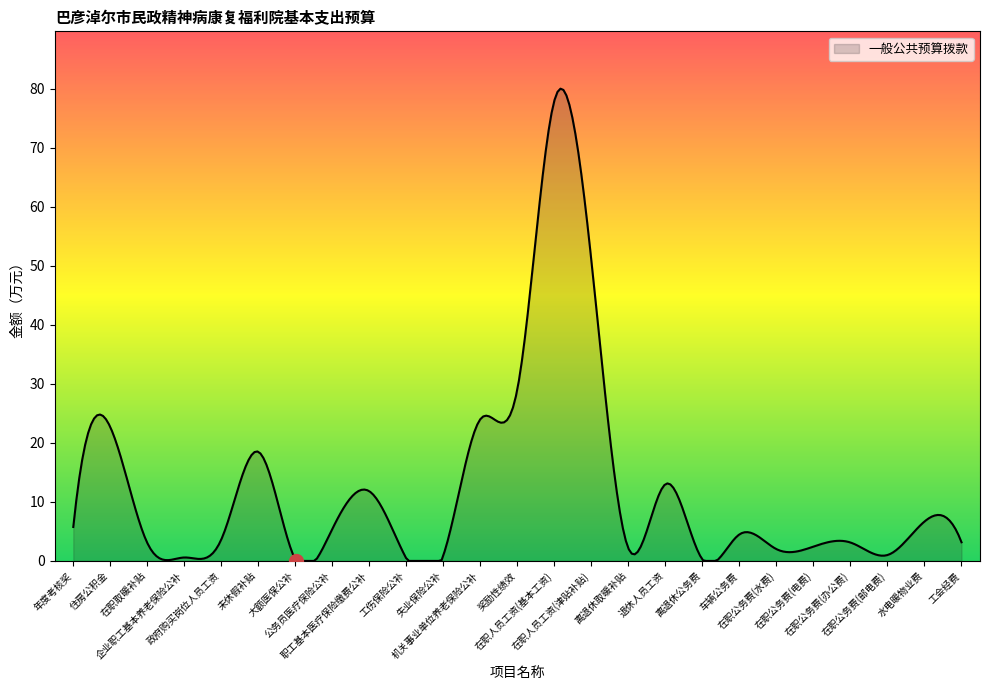

What is the smallest value displayed?

0.0